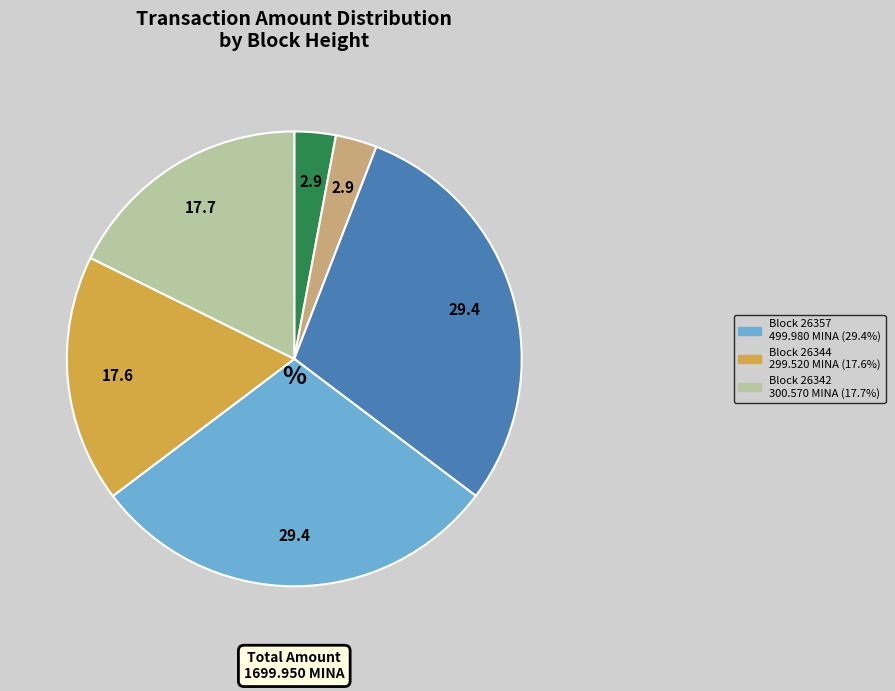

Is there a majority slice in this chart?

No